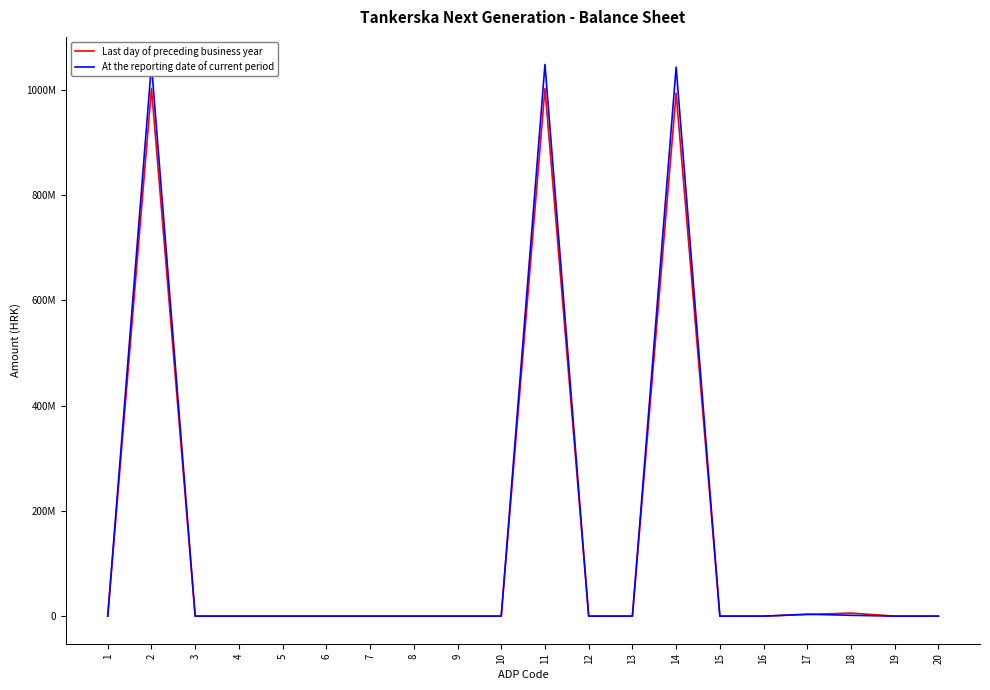

What are all the series names shown in the legend?

Last day of preceding business year, At the reporting date of current period